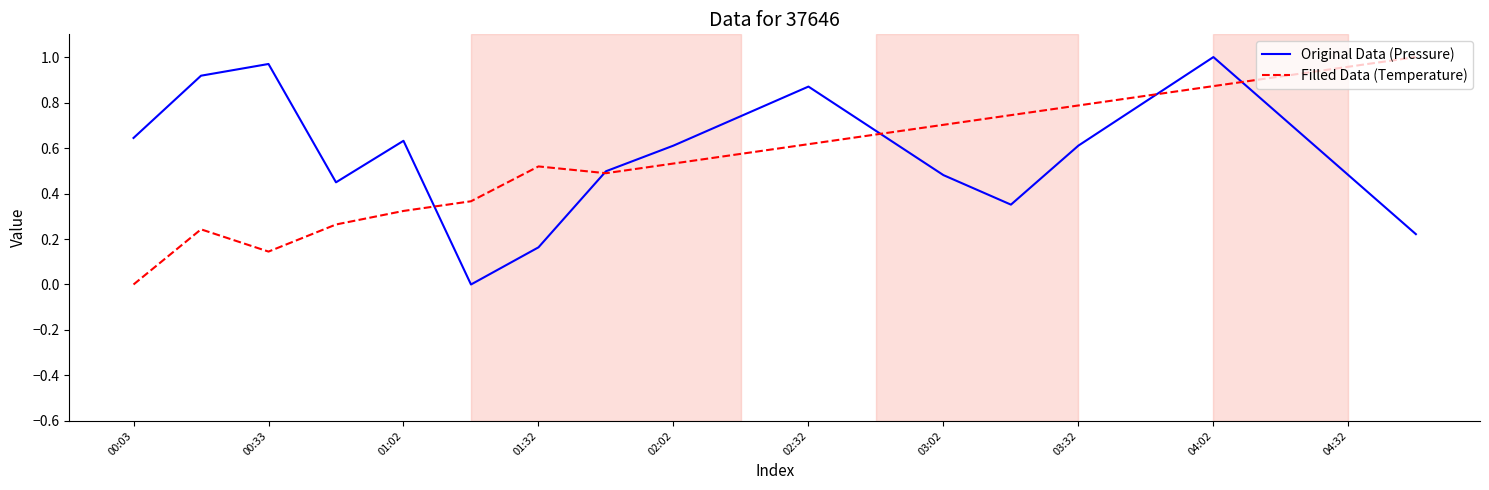

Is the value of Filled Data (Temperature) at 00:03 greater than the value of Original Data (Pressure) at 01:02?

No